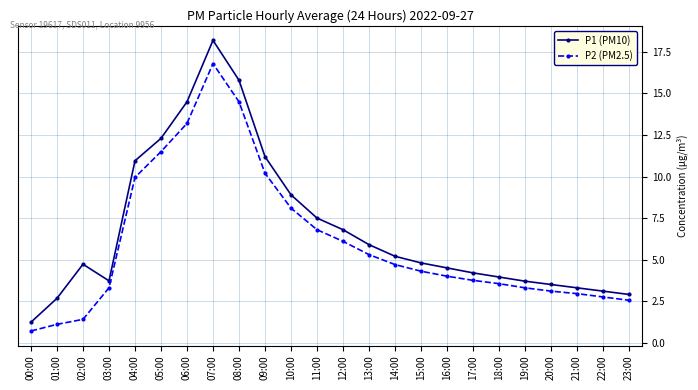

Rank the series at 01:00 from highest to lowest value.

P1 (PM10), P2 (PM2.5)